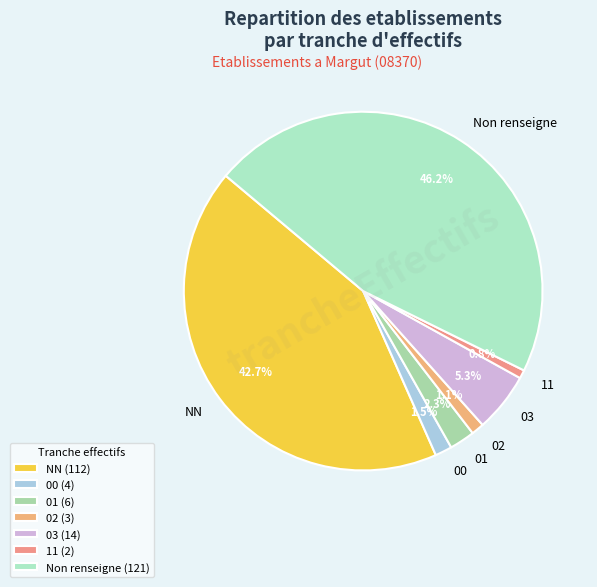

Count the number of slices in the pie.

7